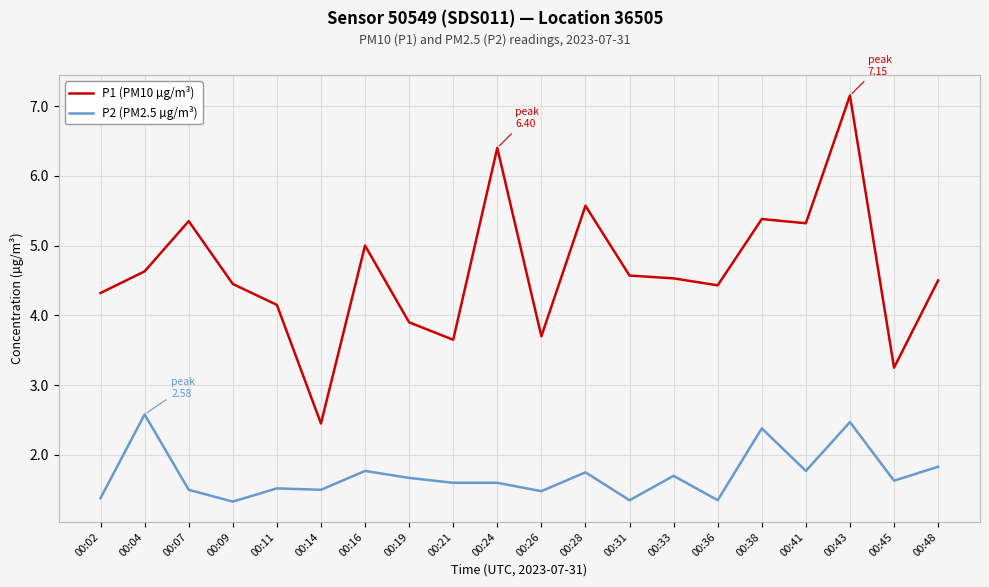

What is the average value of the P2 (PM2.5 µg/m³) series?

1.7